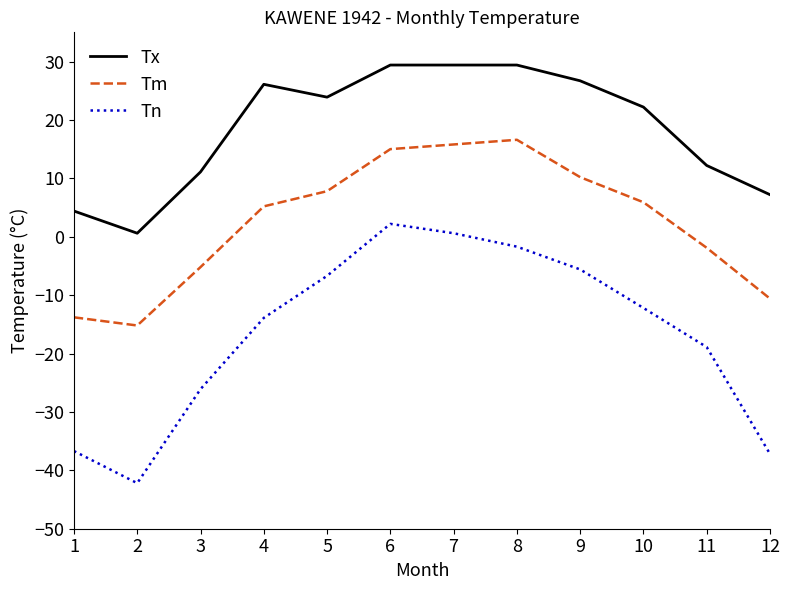

In Tn, how many points are lower than both neighbors (excluding endpoints)?

1